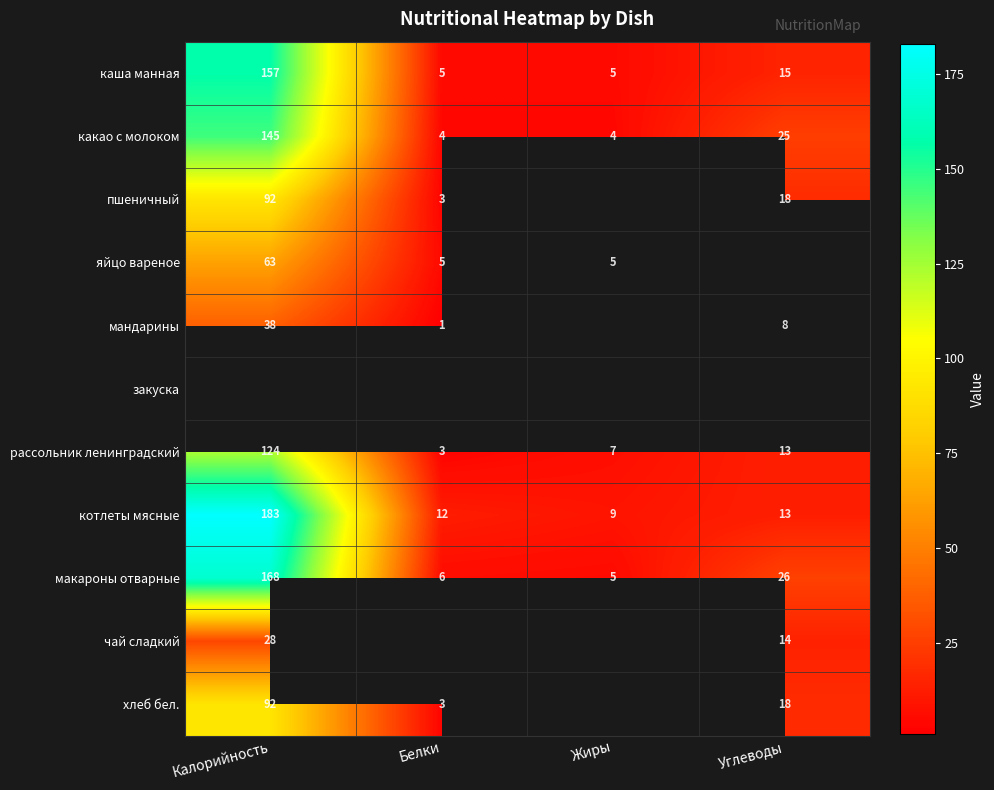

At which label does рассольник ленинградский first exceed 13?

Калорийность